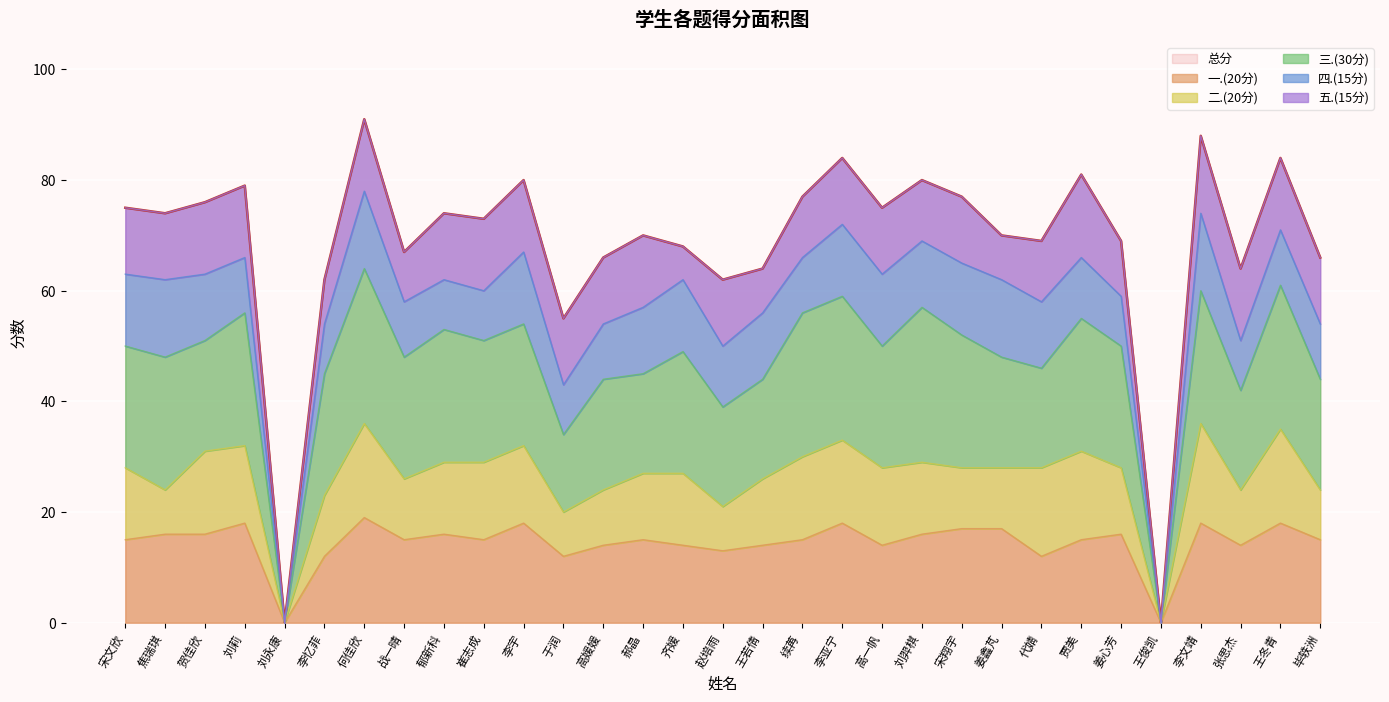

What are all the series names shown in the legend?

总分, 一.(20分), 二.(20分), 三.(30分), 四.(15分), 五.(15分)